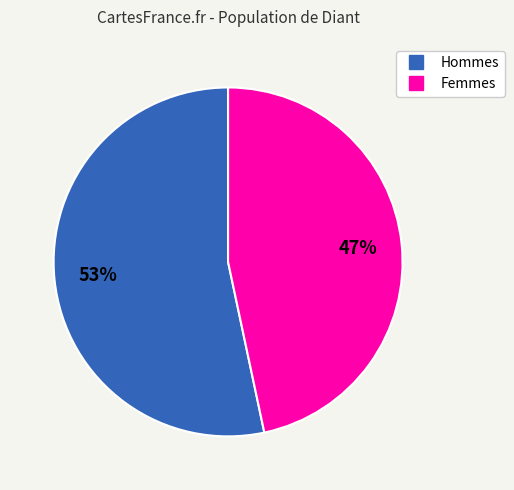

Count the number of slices in the pie.

2